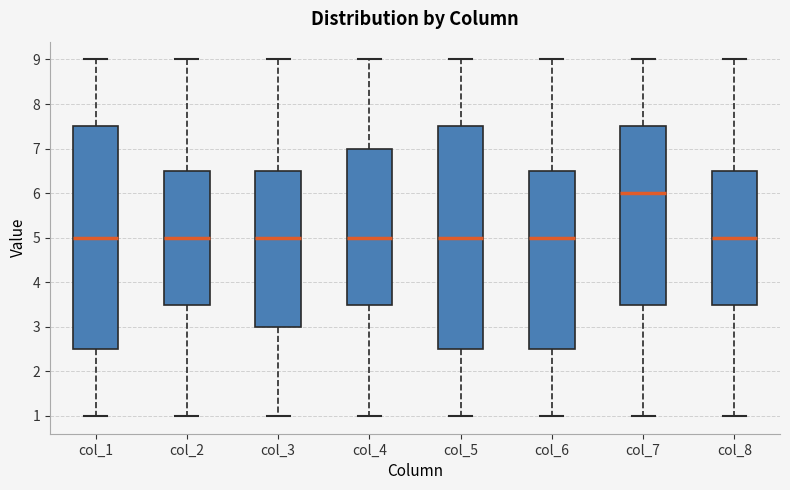

Which box's median line is the highest?

col_7